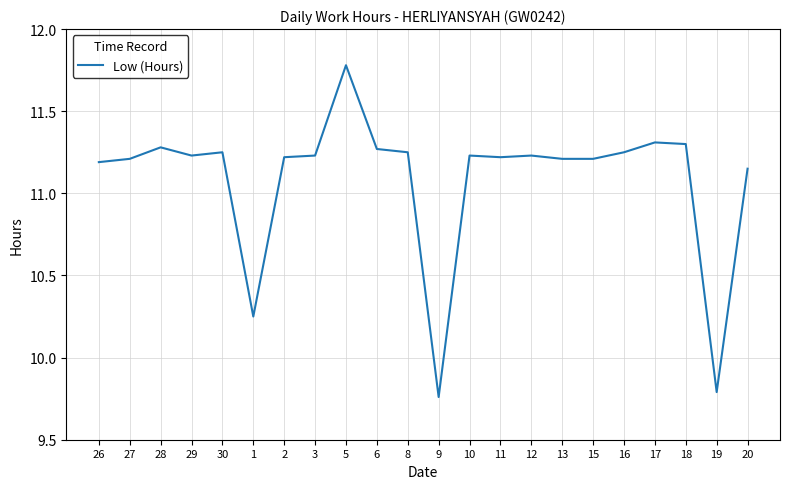

What is the difference between the maximum and minimum values?

2.0